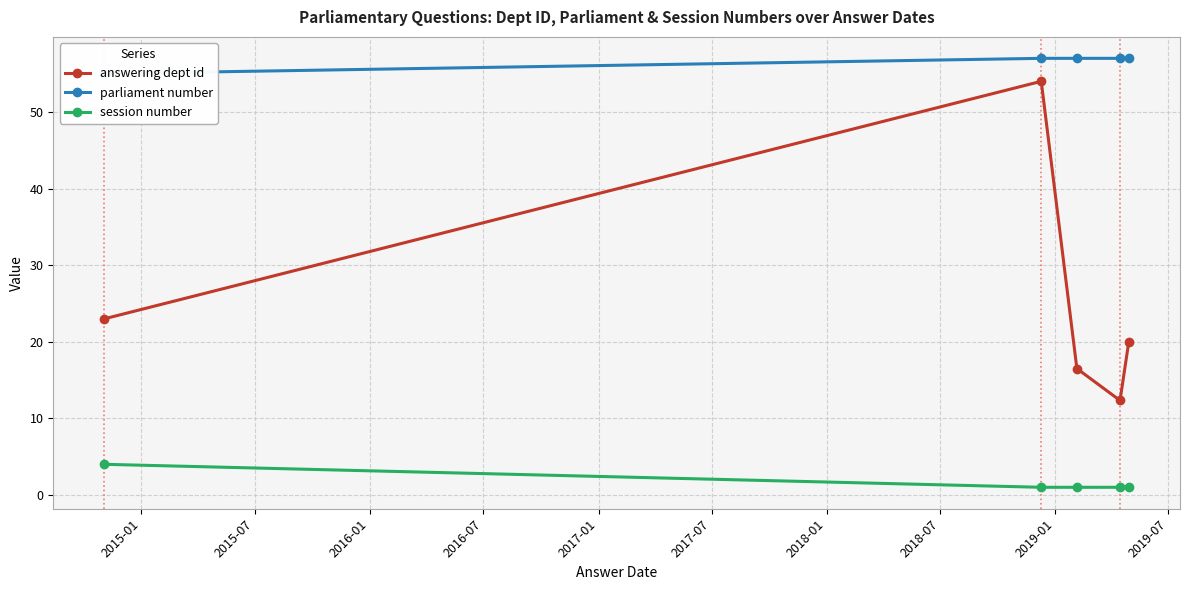

True or false: session number has more than 2 points higher than both neighbors.

False